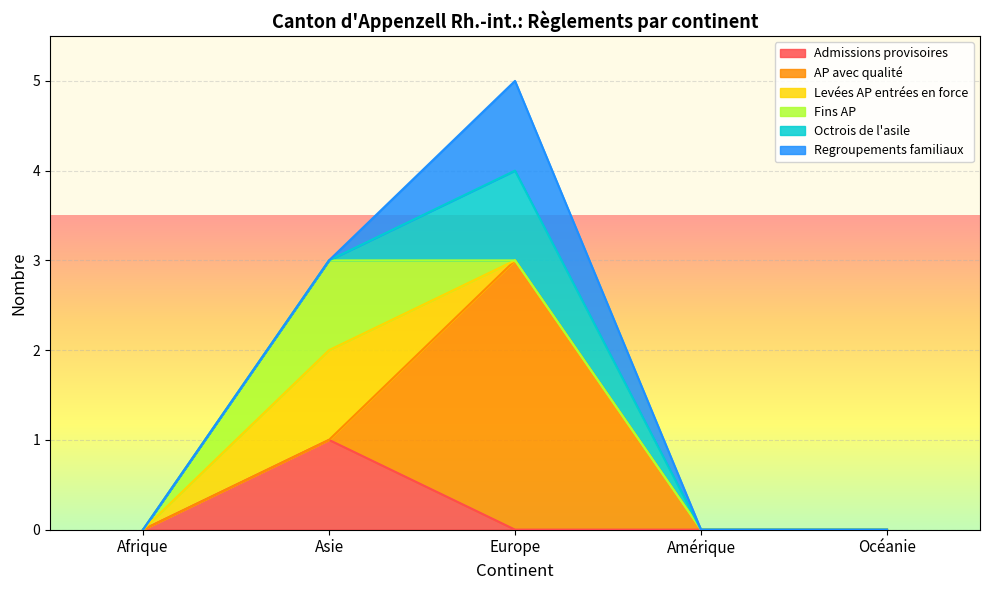

Which has a higher value, Amérique or Europe?

Amérique